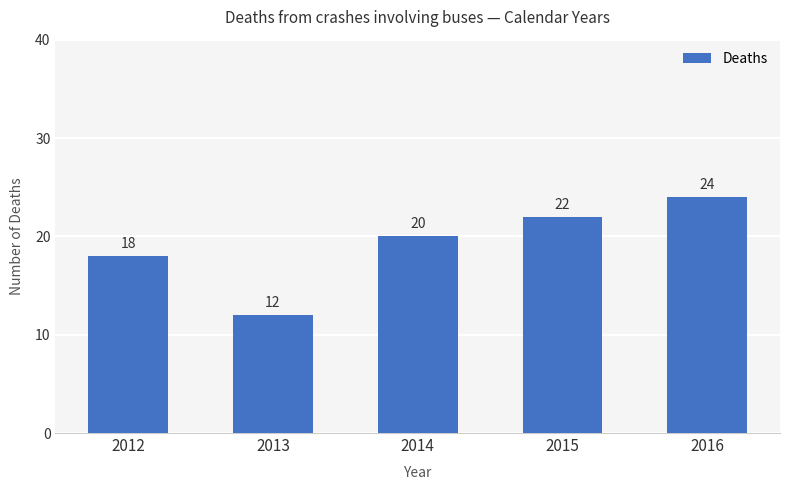

Rank the categories by value from lowest to highest.

2013, 2012, 2014, 2015, 2016